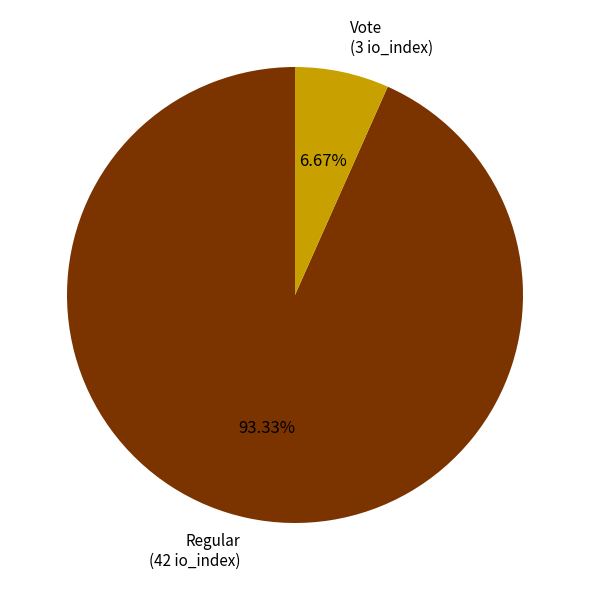

Between Vote and Regular, which is larger?

Regular